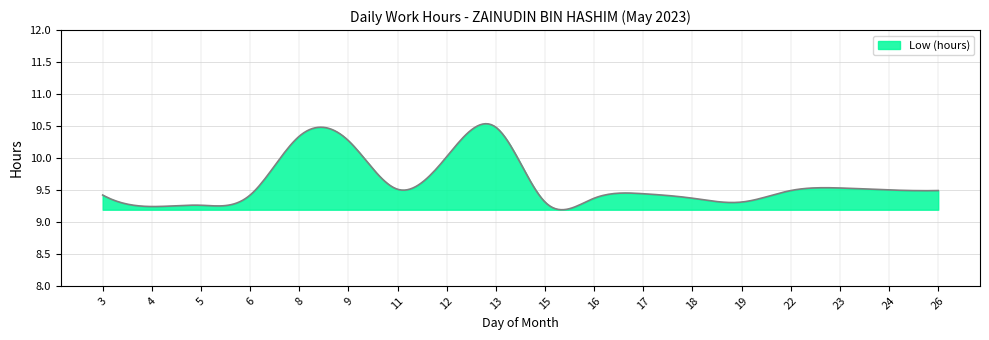

What is the difference between the maximum and minimum values?

1.3